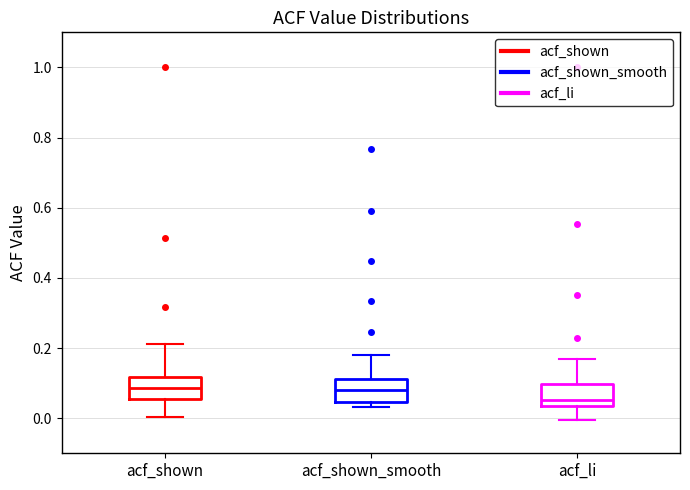

Reading left to right, read every box against the y-axis: the position of its median line, the range the box covers, and the ends of its whiskers. The values are not printed on the chart, so give them approximately, as read against the axis.

acf_shown: median 0.08, box 0.06 to 0.12, whiskers 0.00 to 0.22
acf_shown_smooth: median 0.08, box 0.04 to 0.12, whiskers 0.04 (just below the box's lower edge) to 0.18
acf_li: median 0.06, box 0.04 to 0.10, whiskers 0.00 to 0.16